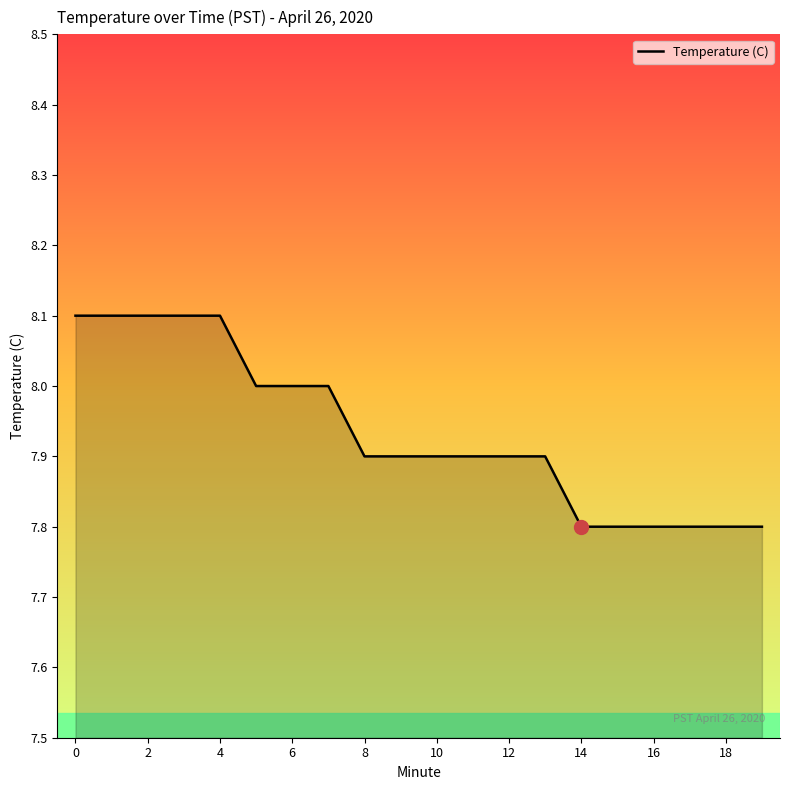

What is the difference between the maximum and minimum values?

0.3